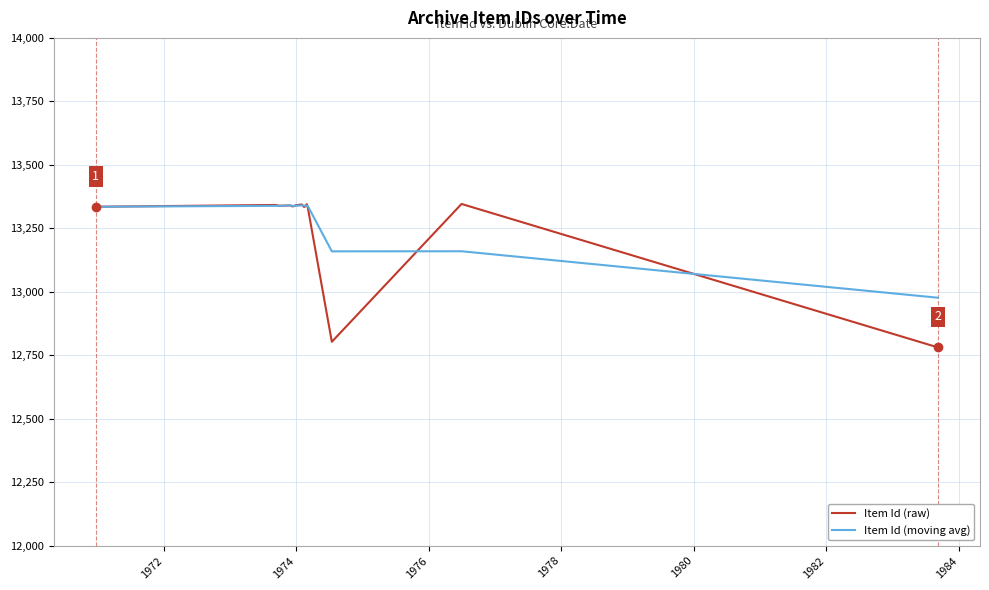

Which series has the largest range (max minus min)?

Item Id (raw)